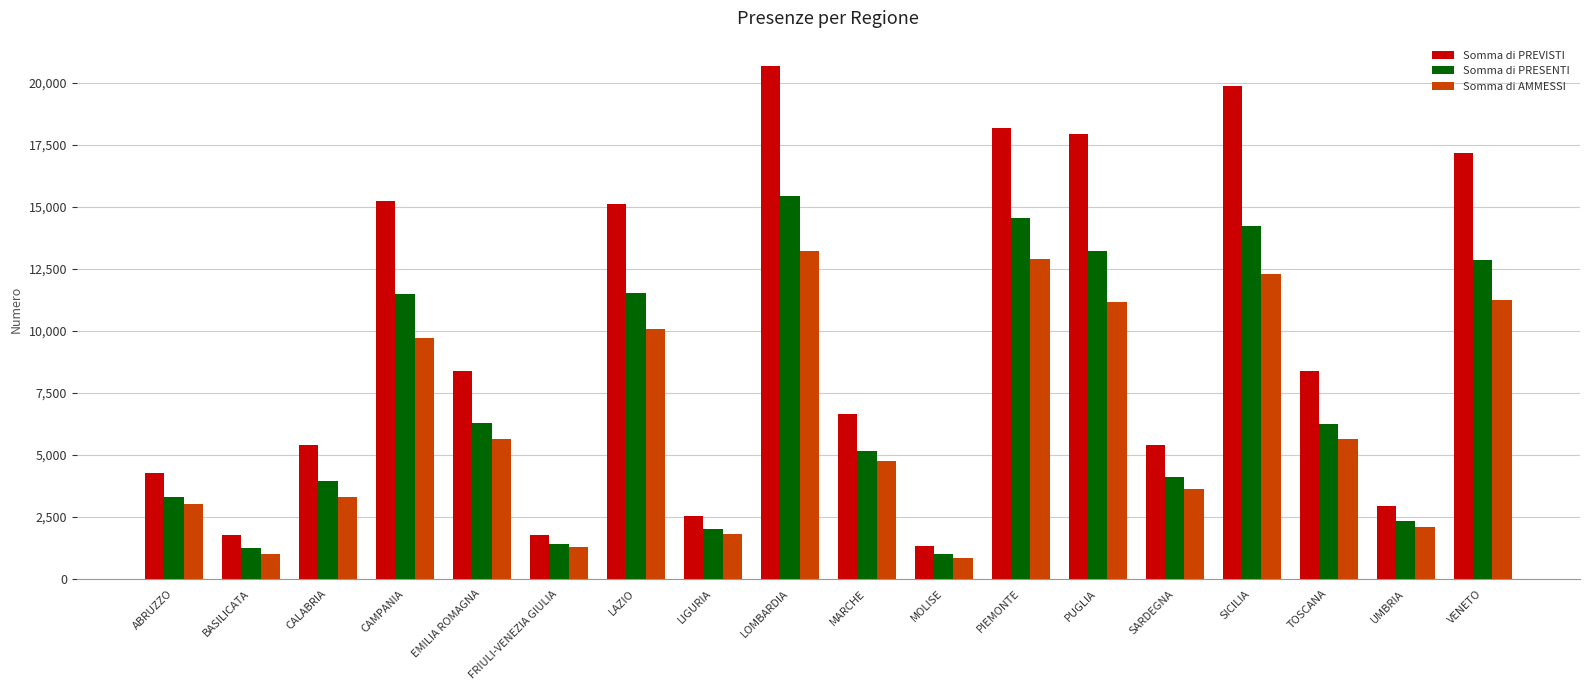

How many values in the Somma di PREVISTI series are below 8392?

9